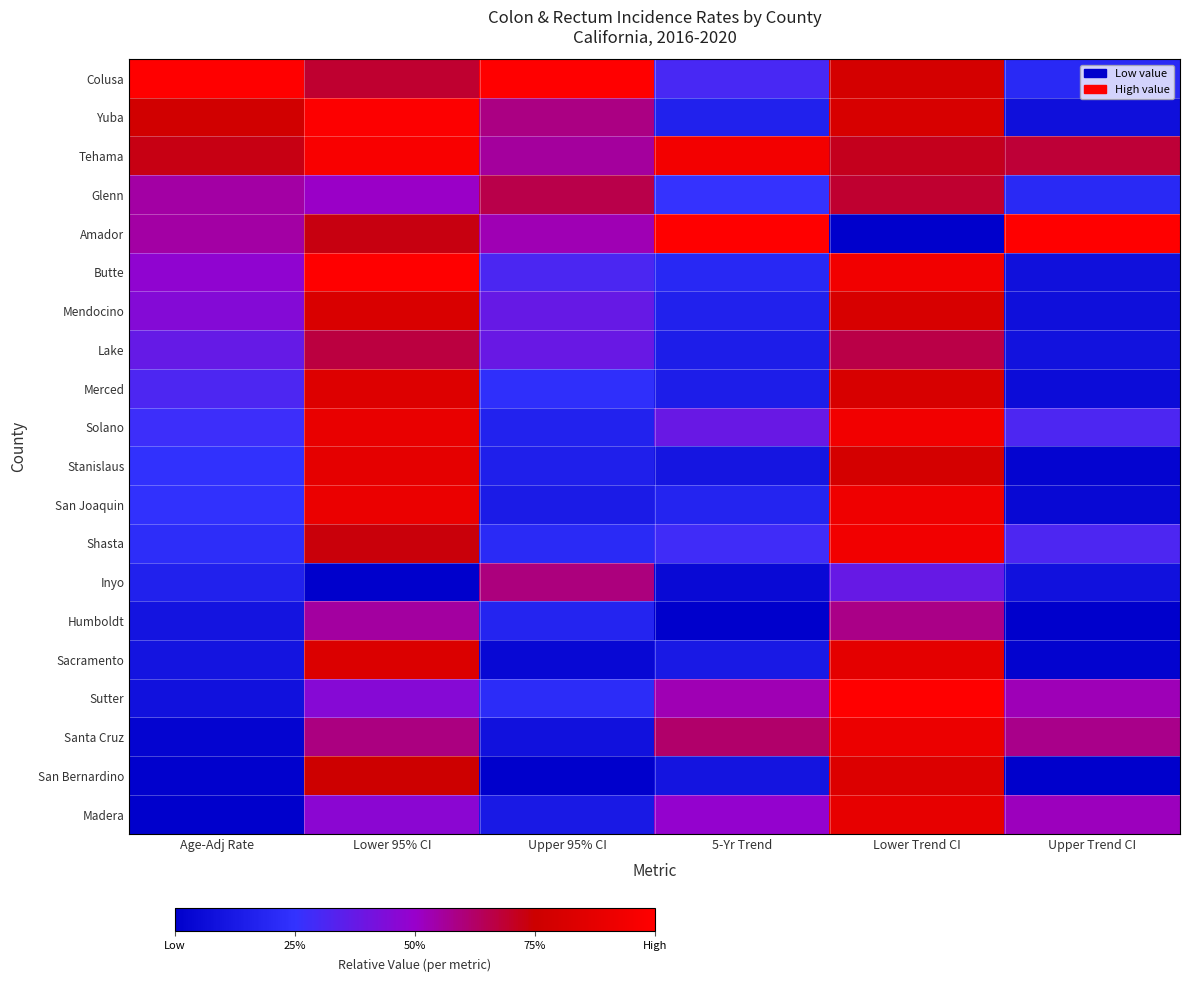

Rank the series at Lower Trend CI from highest to lowest value.

Sutter, Butte, Solano, Shasta, San Joaquin, Santa Cruz, Madera, Sacramento, San Bernardino, Yuba, Mendocino, Merced, Colusa, Stanislaus, Tehama, Glenn, Lake, Humboldt, Inyo, Amador